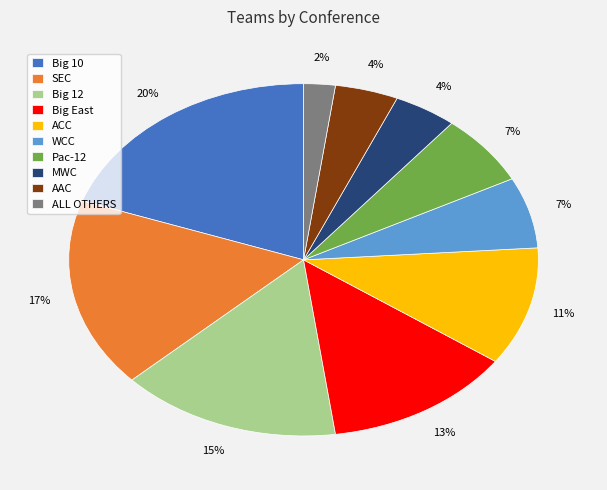

What is the largest slice in the pie chart?

Big 10